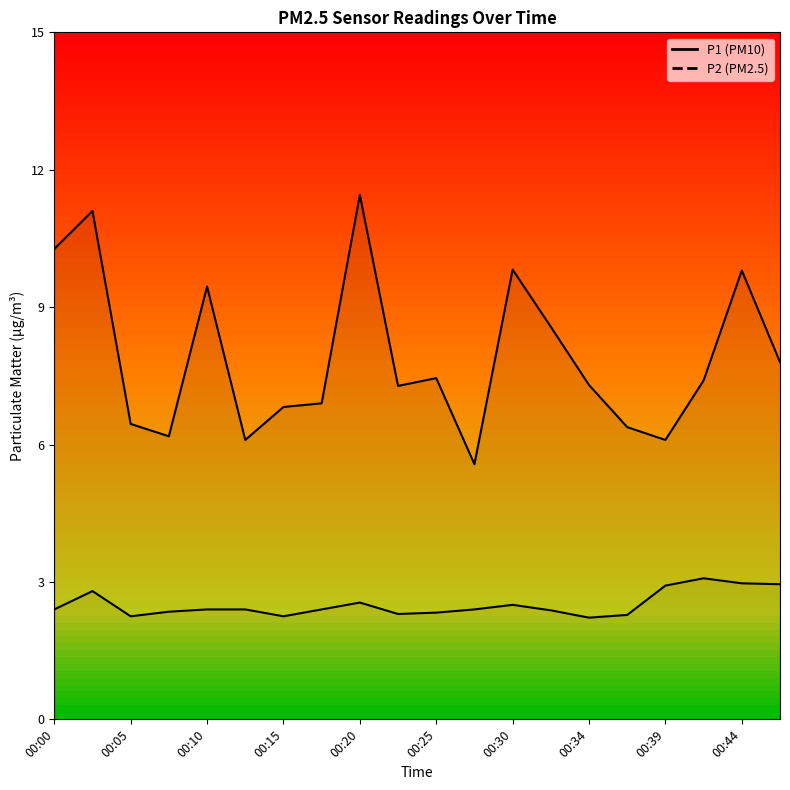

At how many categories does at least one series exceed 6?

19